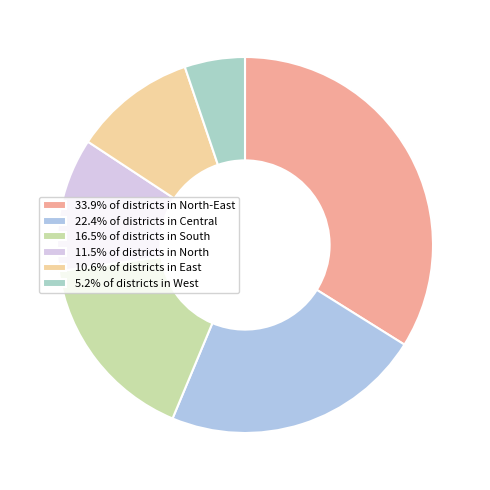

What is the smallest slice in the pie chart?

West